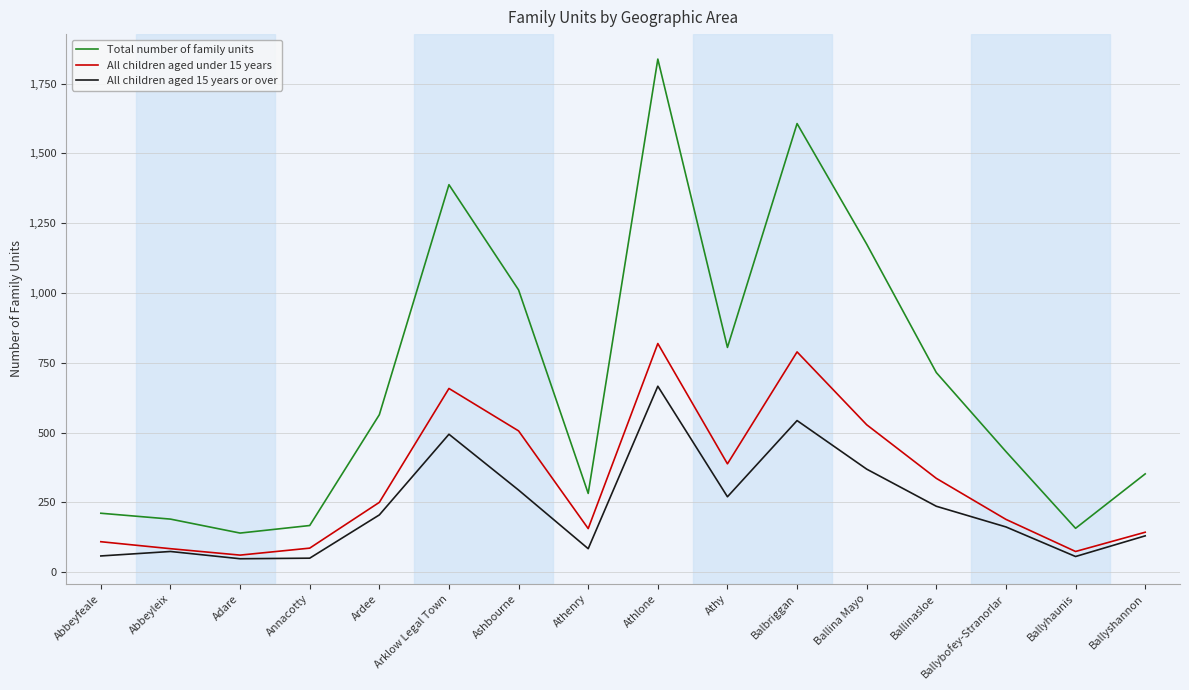

True or false: Total number of family units and All children aged under 15 years intersect in this chart.

False